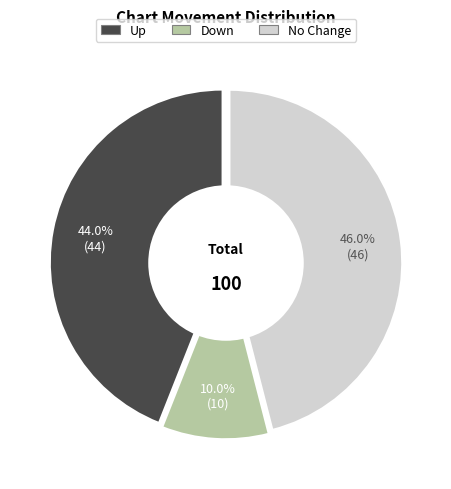

What is the largest slice in the pie chart?

No Change